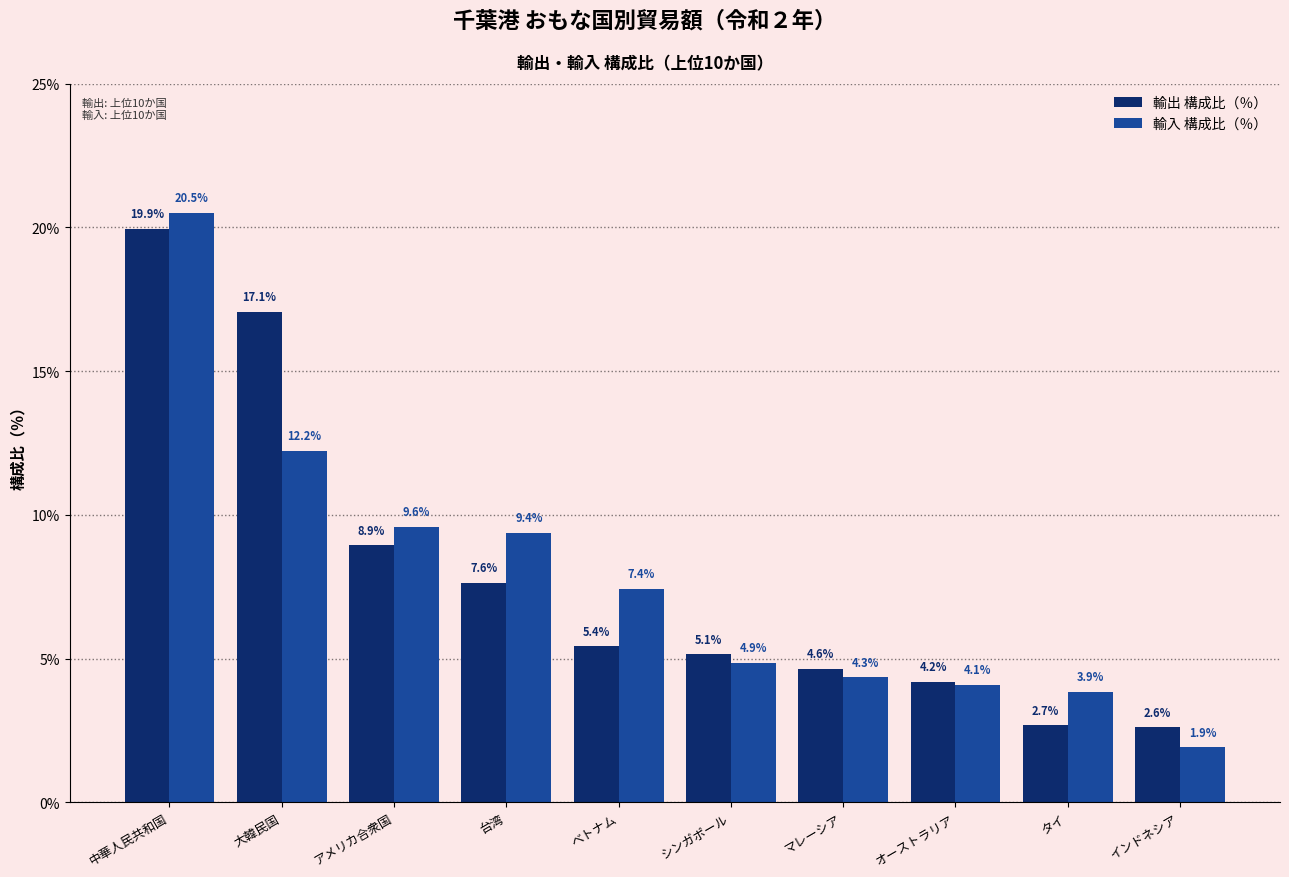

At which category is the sum across all series the highest?

中華人民共和国